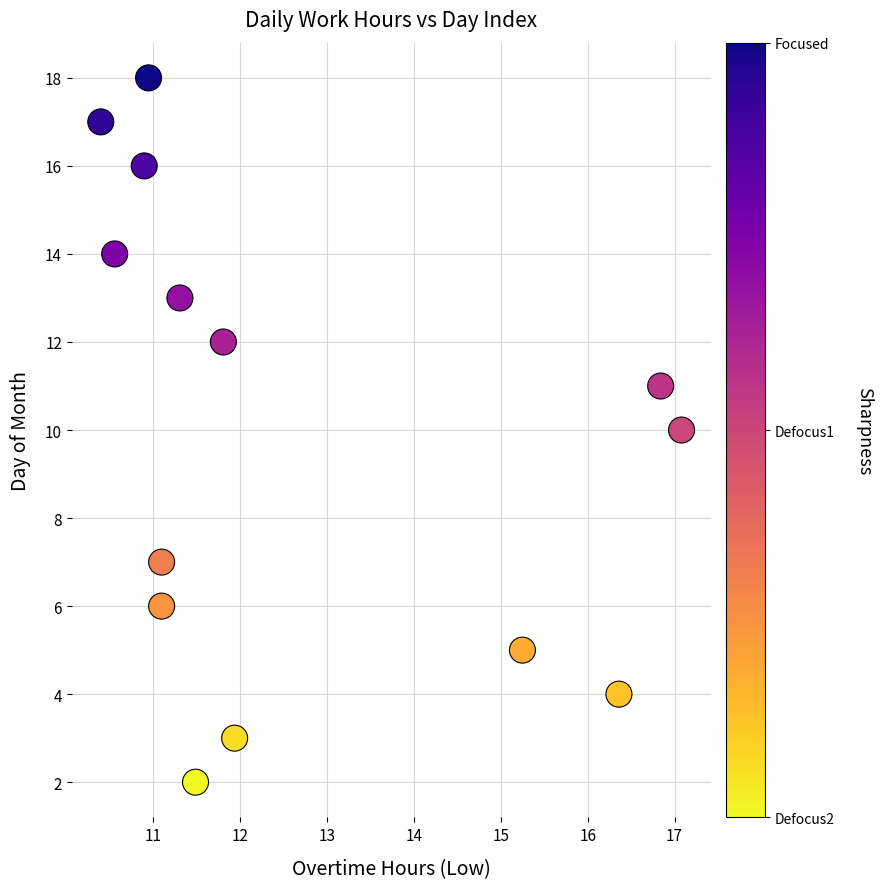

What is the range of Y values (max minus min)?

16